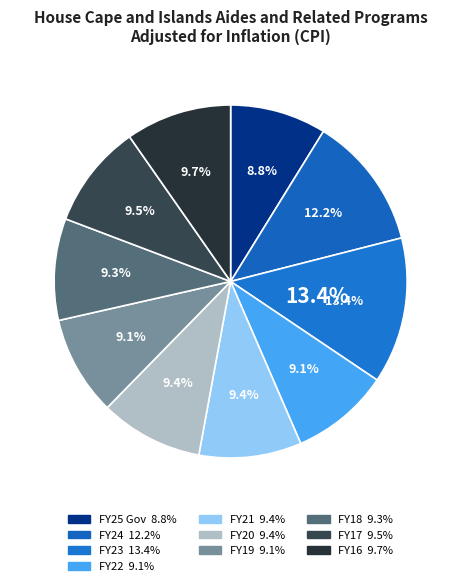

Does FY23 represent more than half of the total?

No